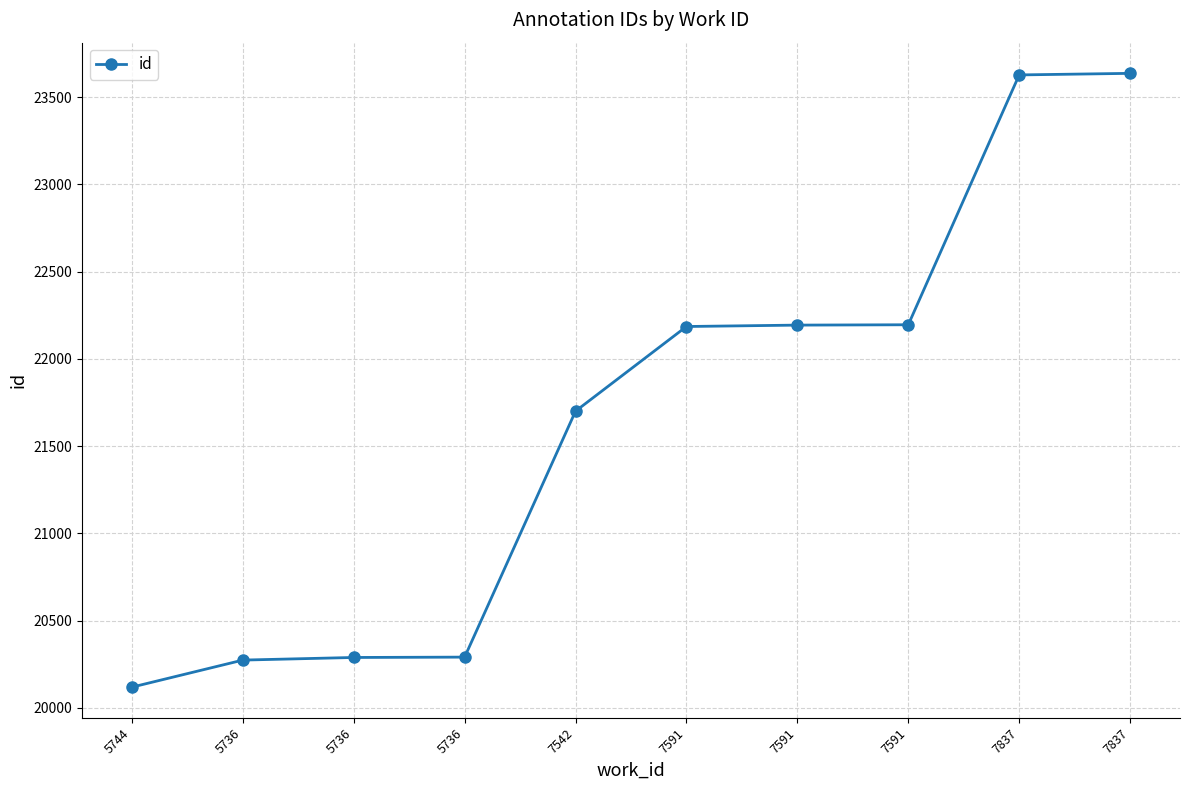

How many lines are shown in the chart?

1